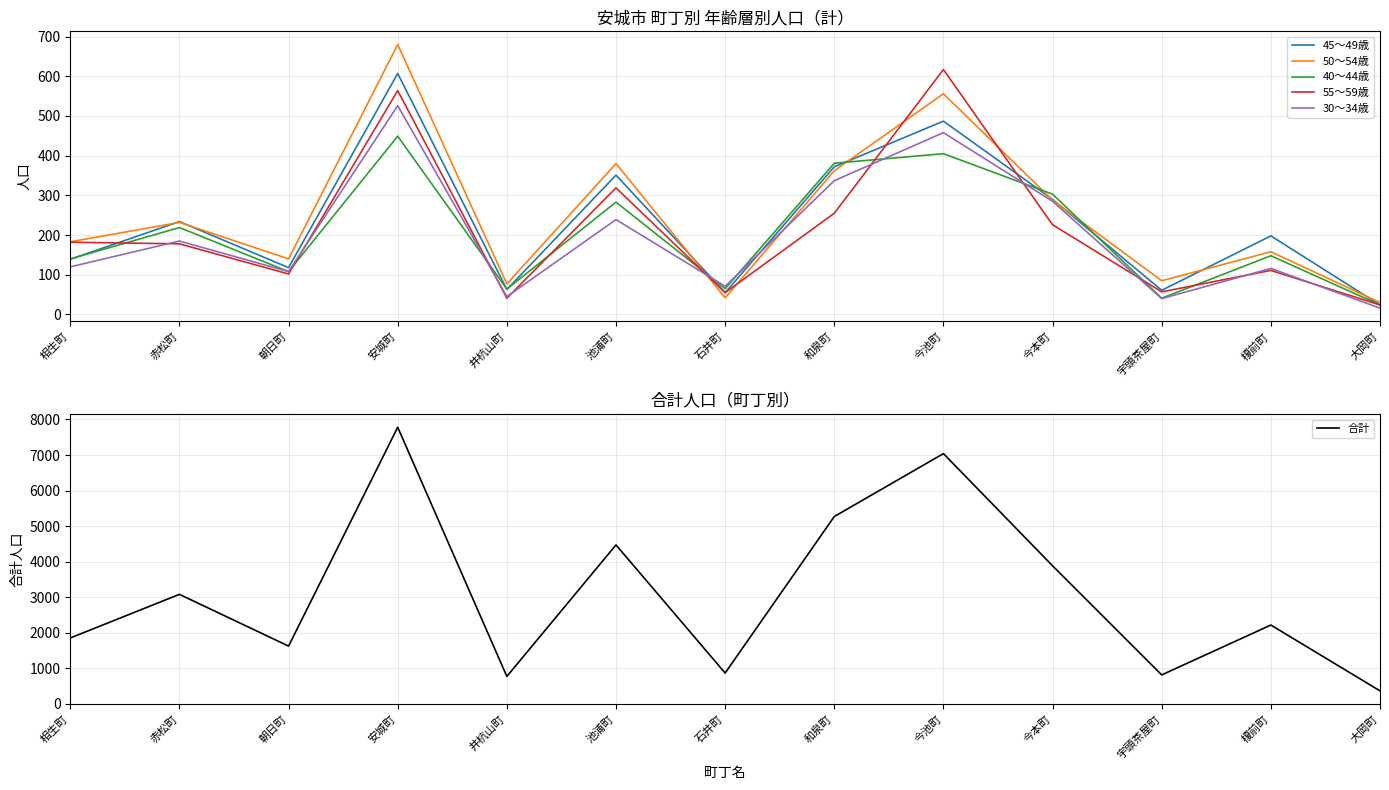

What are all the series names shown in the legend?

45～49歳, 50～54歳, 40～44歳, 55～59歳, 30～34歳, 合計